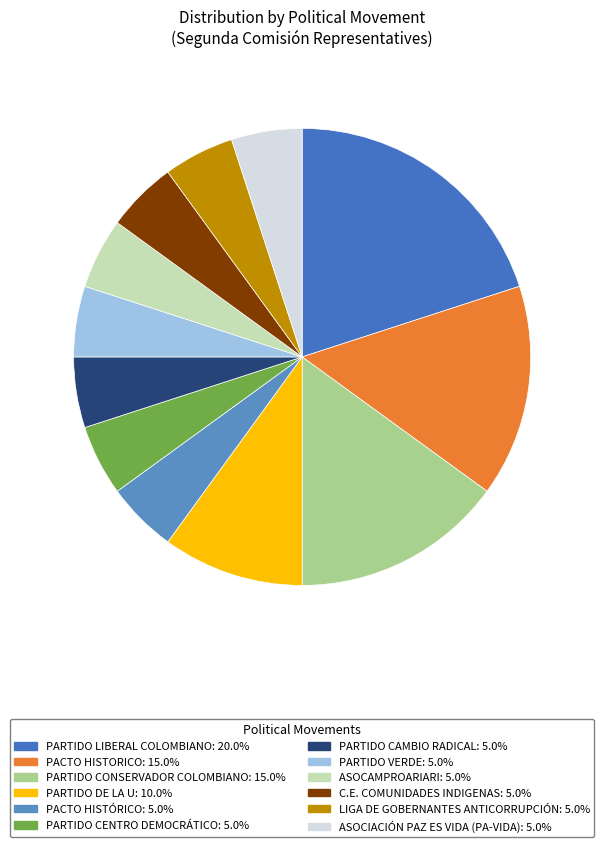

To the nearest percent, what is the difference between the PACTO HISTÓRICO and PARTIDO DE LA U slice percentages?

5%